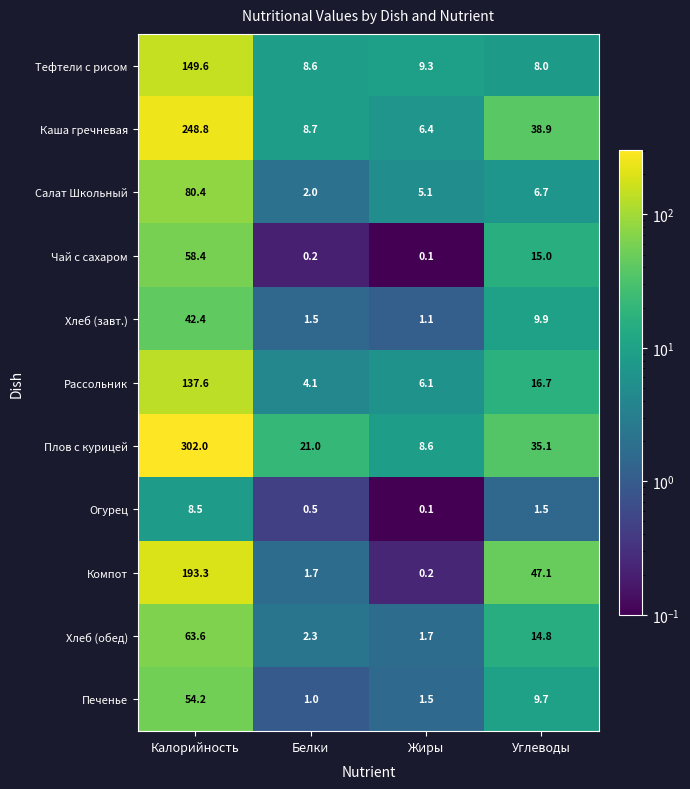

Is it true that Плов с курицей equals 21.0 at Белки?

True